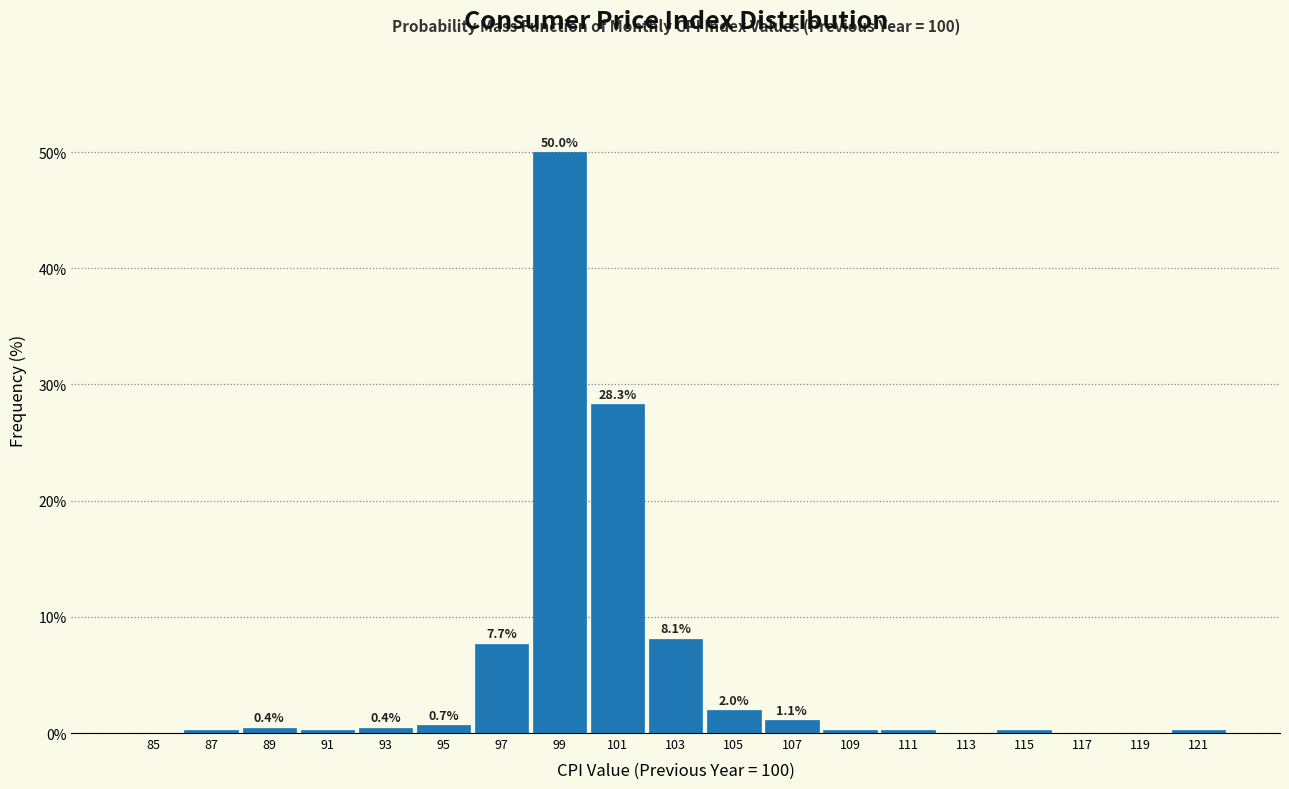

Which has a higher value, 97 or 85?

97